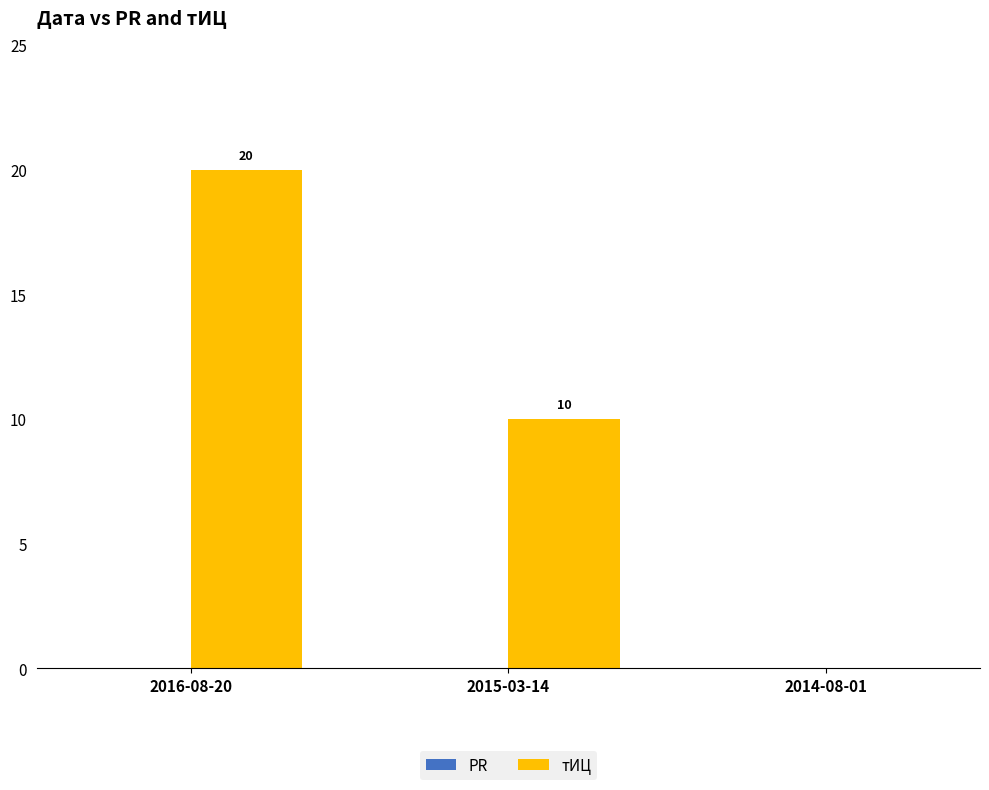

The value at 2016-08-20 is 8. True or false?

False